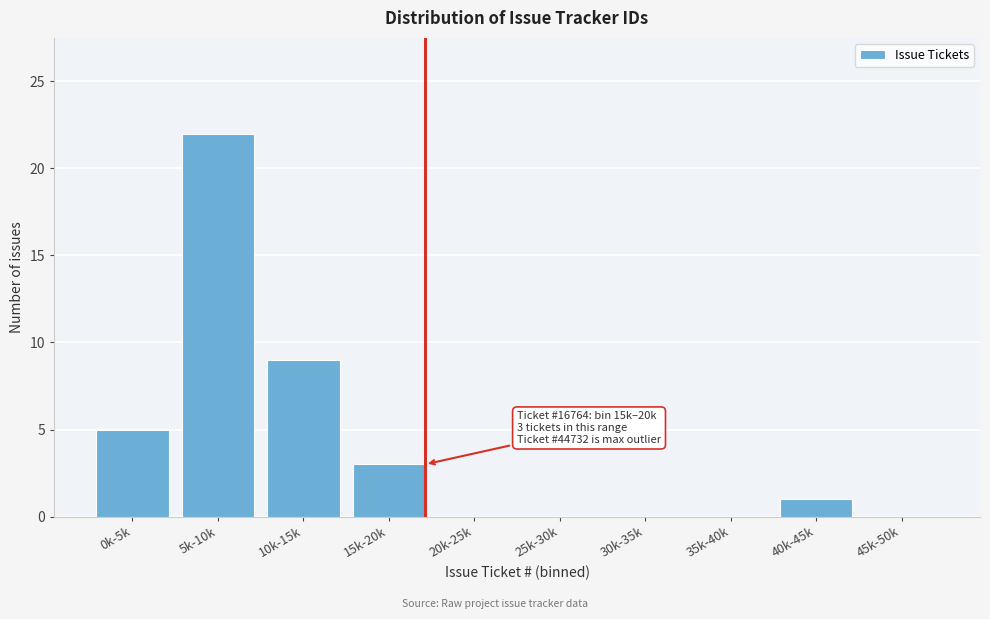

Reading left to right, what are all the values shown in this chart?

0k-5k=5	5k-10k=22	10k-15k=9	15k-20k=3	20k-25k=0	25k-30k=0	30k-35k=0	35k-40k=0	40k-45k=1	45k-50k=0